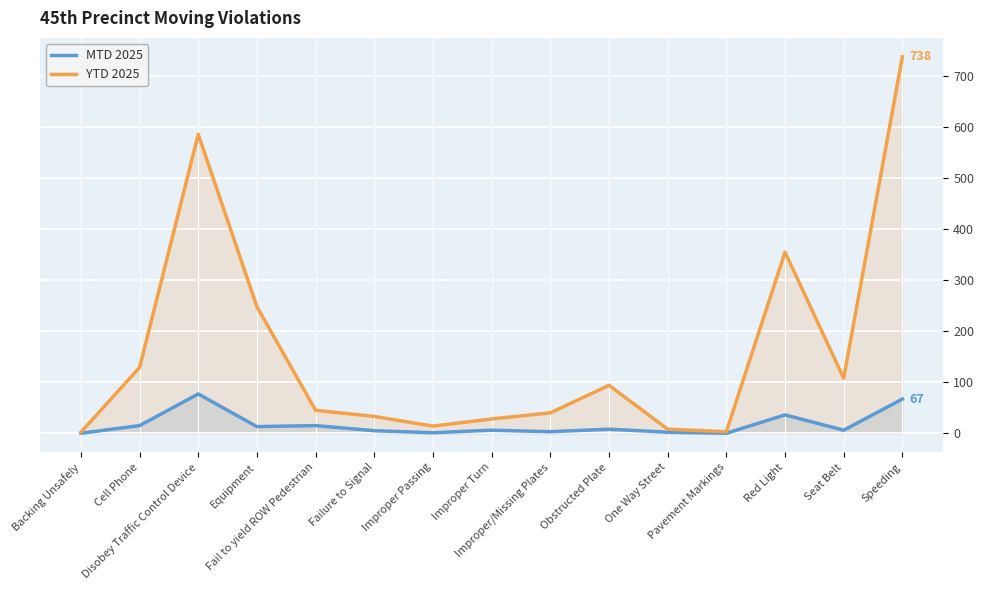

What is the label of the 14th point from the right?

Cell Phone